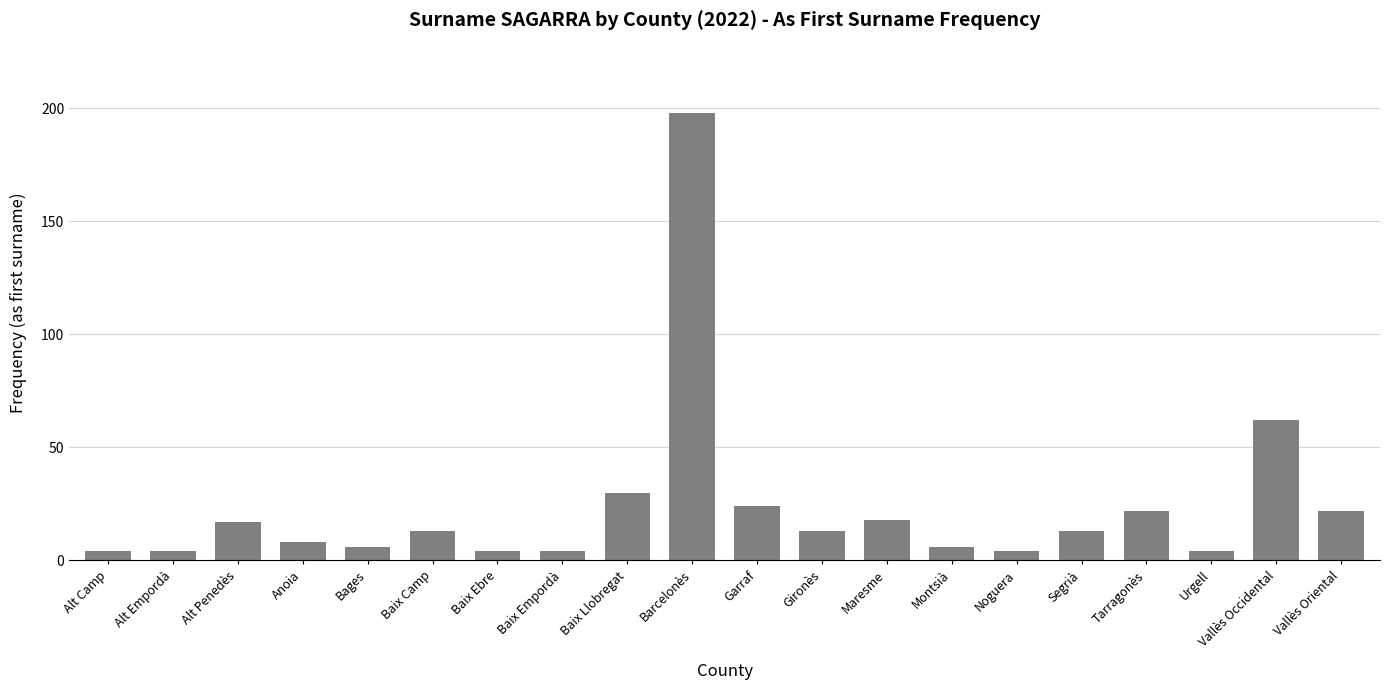

At which label does the data first exceed 13?

Alt Penedès